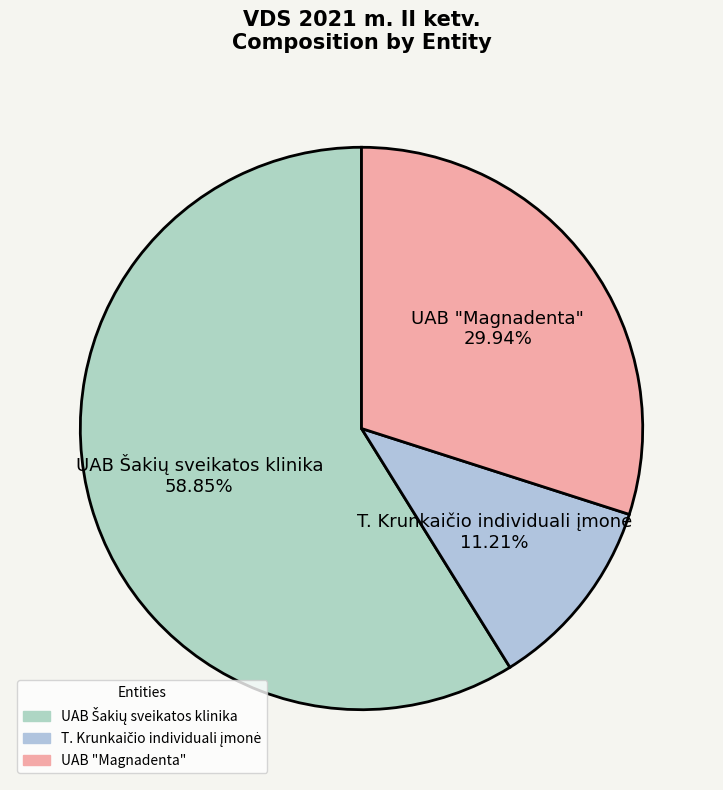

Is there a majority slice in this chart?

Yes